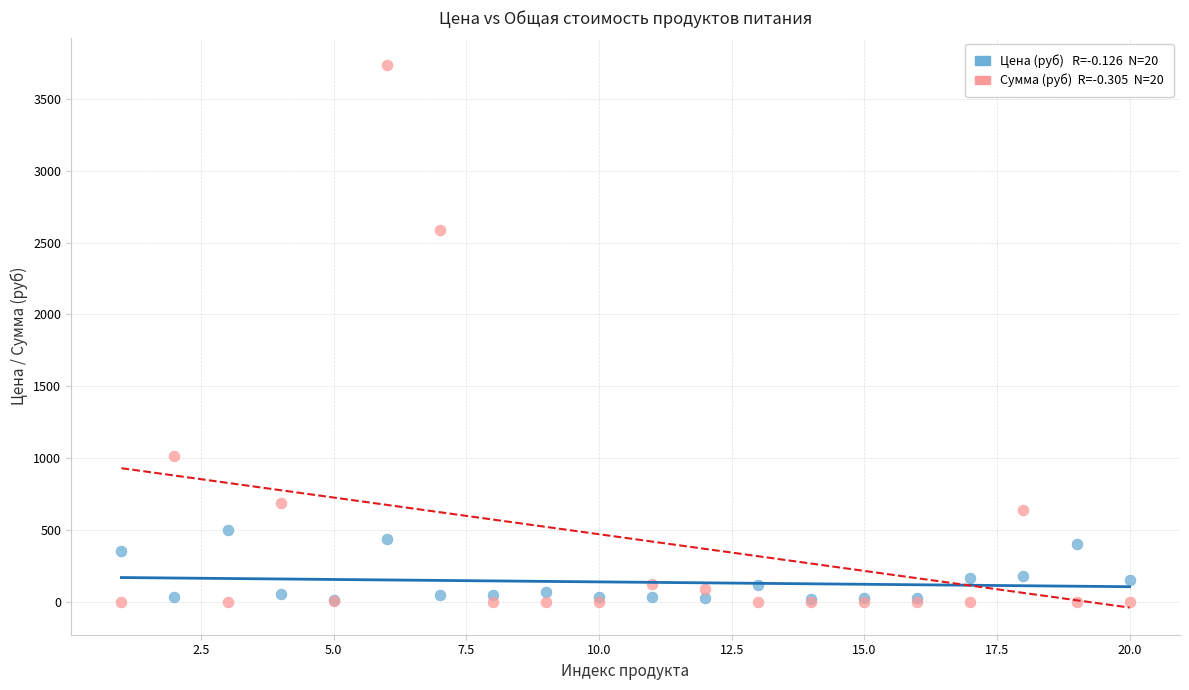

Across all series, what Y value is closest to 1869?

2586.2